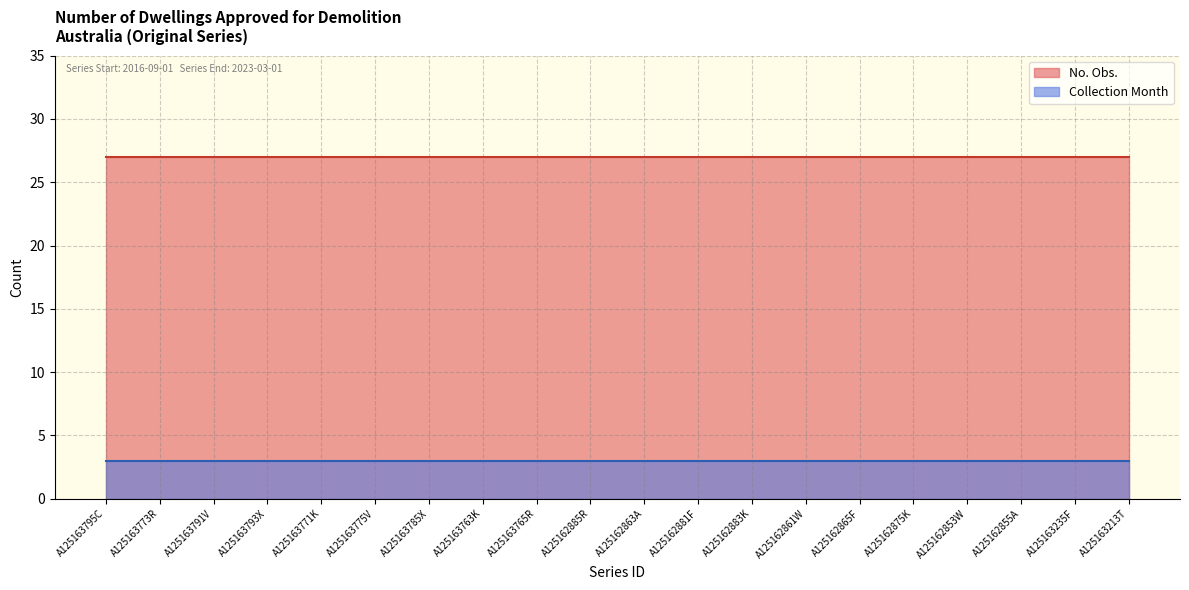

What is the spread (max minus min) of values at A125163213T?

24